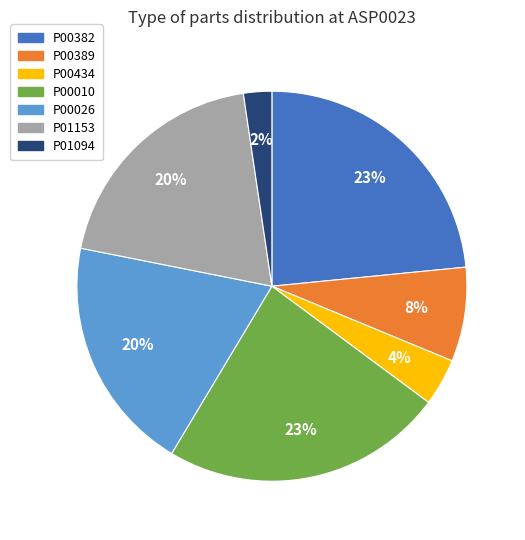

Is the sum of P01153 and P00434 greater than half?

No